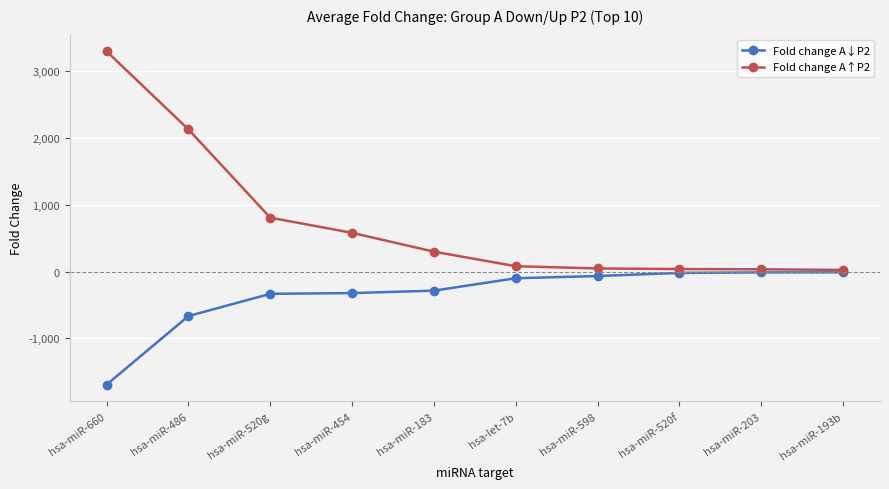

What is the difference between the Fold change A↓P2 values at hsa-miR-454 and hsa-miR-660?

1372.3